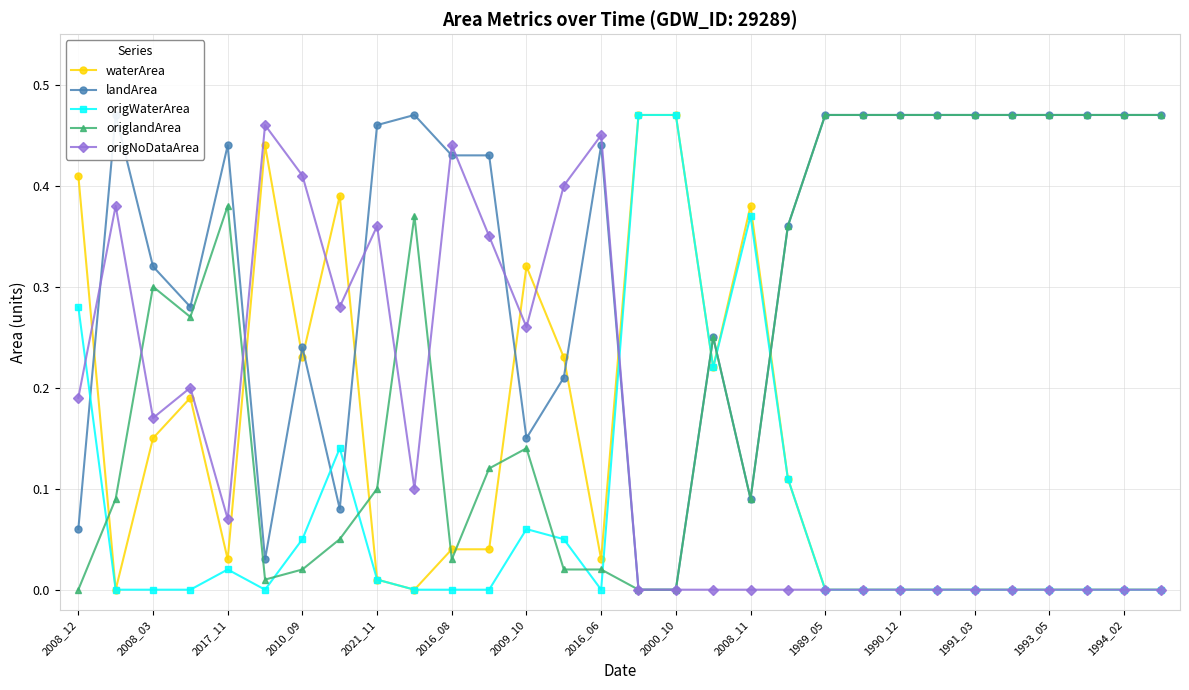

What are all the series names shown in the legend?

waterArea, landArea, origWaterArea, origlandArea, origNoDataArea